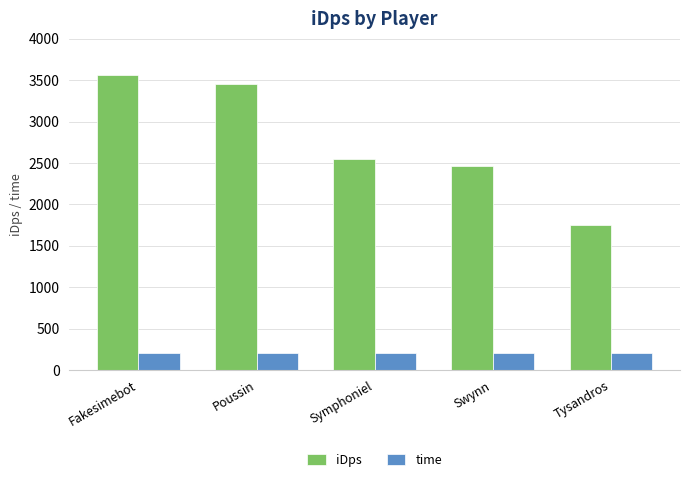

Which series has the largest total across all categories?

iDps